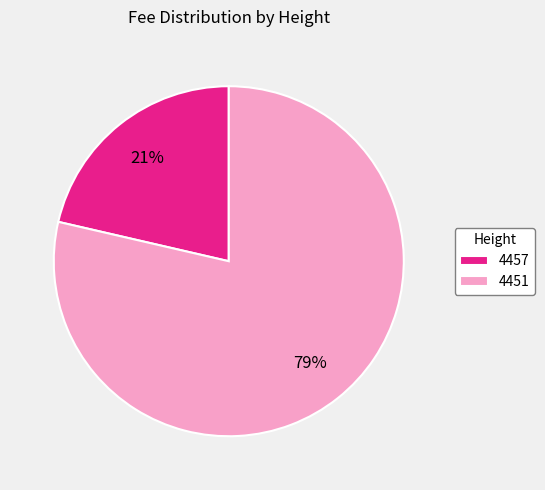

Count the number of slices in the pie.

2